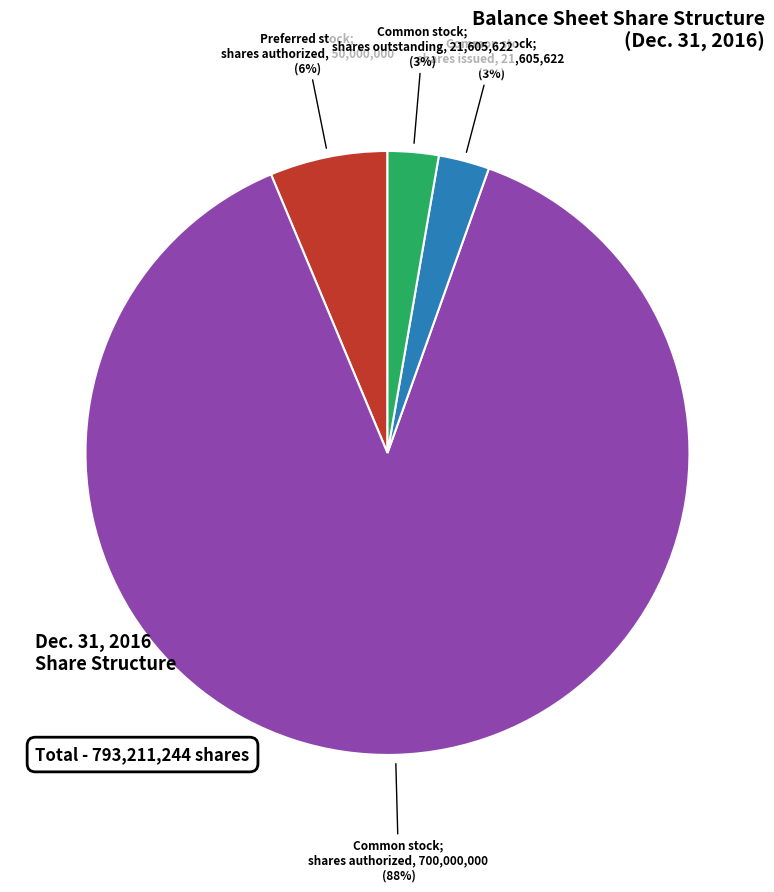

Between Common stock; shares outstanding and Common stock; shares authorized, which is larger?

Common stock; shares authorized